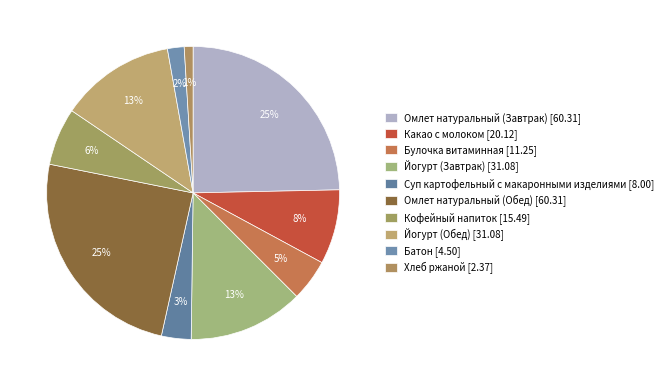

To the nearest percent, what is the difference between the largest and smallest slice percentages?

24%